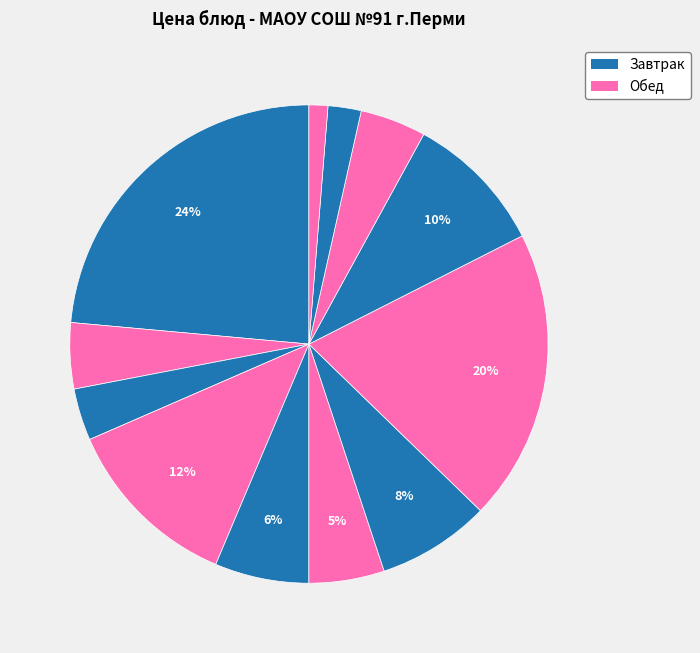

Rank the categories by value from highest to lowest.

Котлеты припущенные, Котлеты Пермские, Картофель тушеный, Рис припущенный, Суп-пюре из разных овощей, Салат из квашеной капусты, Салат из свеклы с сыром, Чай с сахаром, Компот из свежих плодов, Хлеб пшеничный формовой, Хлеб пшеничный (обед), Хлеб ржаной